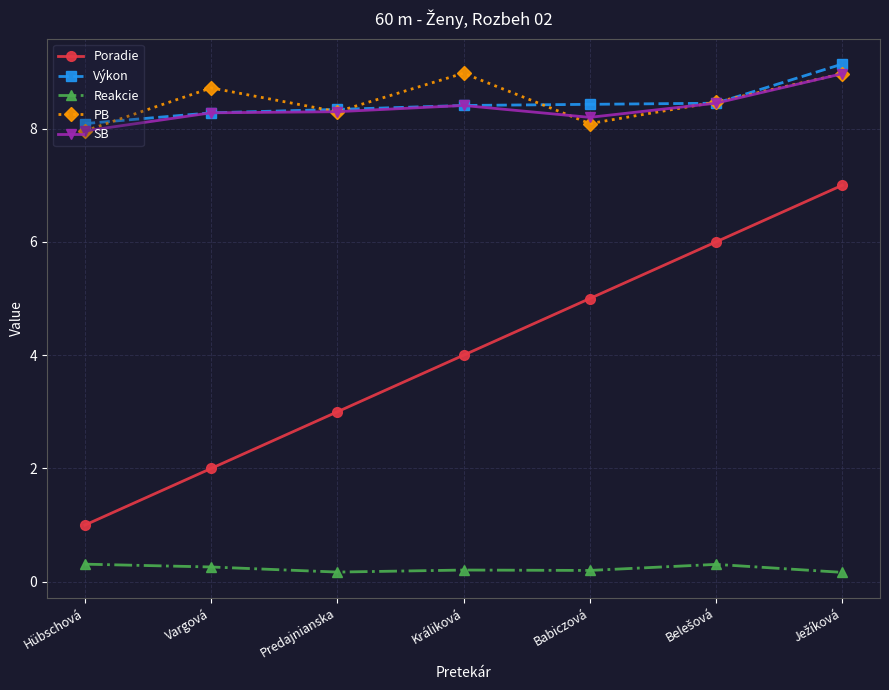

Which series has the largest range (max minus min)?

Poradie